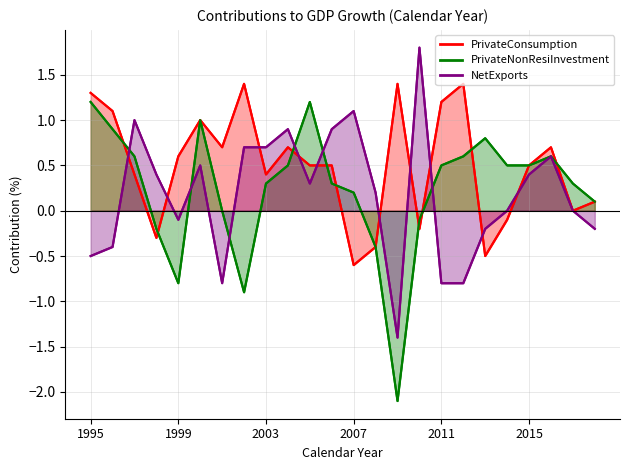

How many values in the NetExports series exceed 0?

13